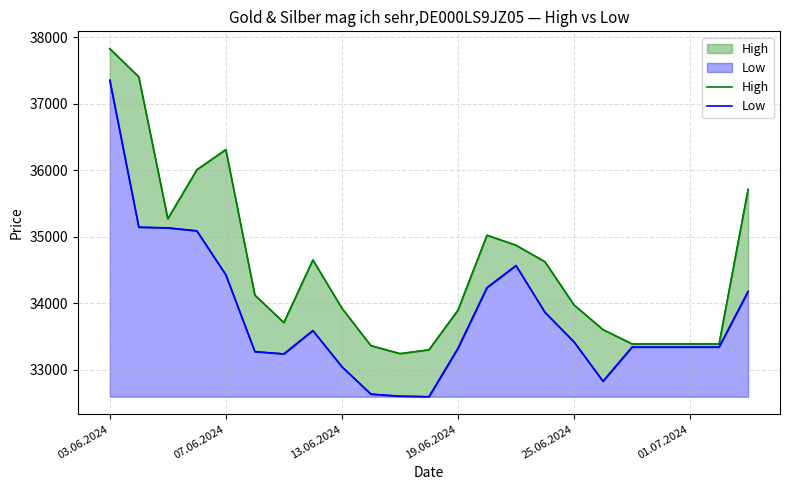

True or false: Low and High intersect in this chart.

False